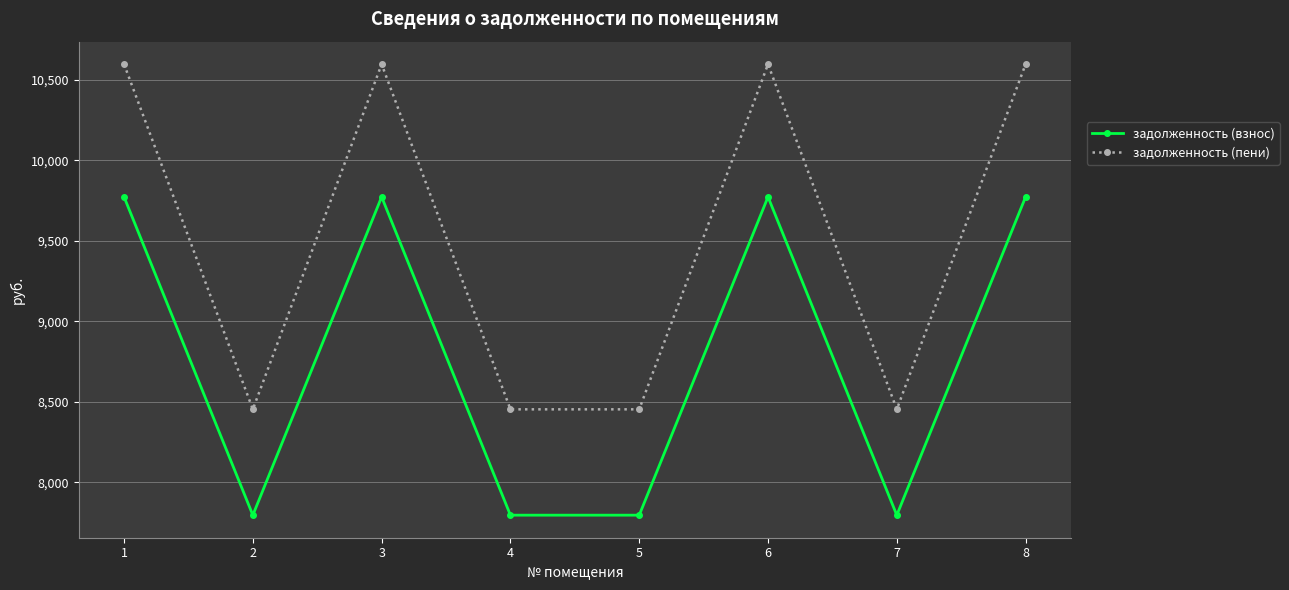

True or false: задолженность (пени) and задолженность (взнос) intersect in this chart.

False